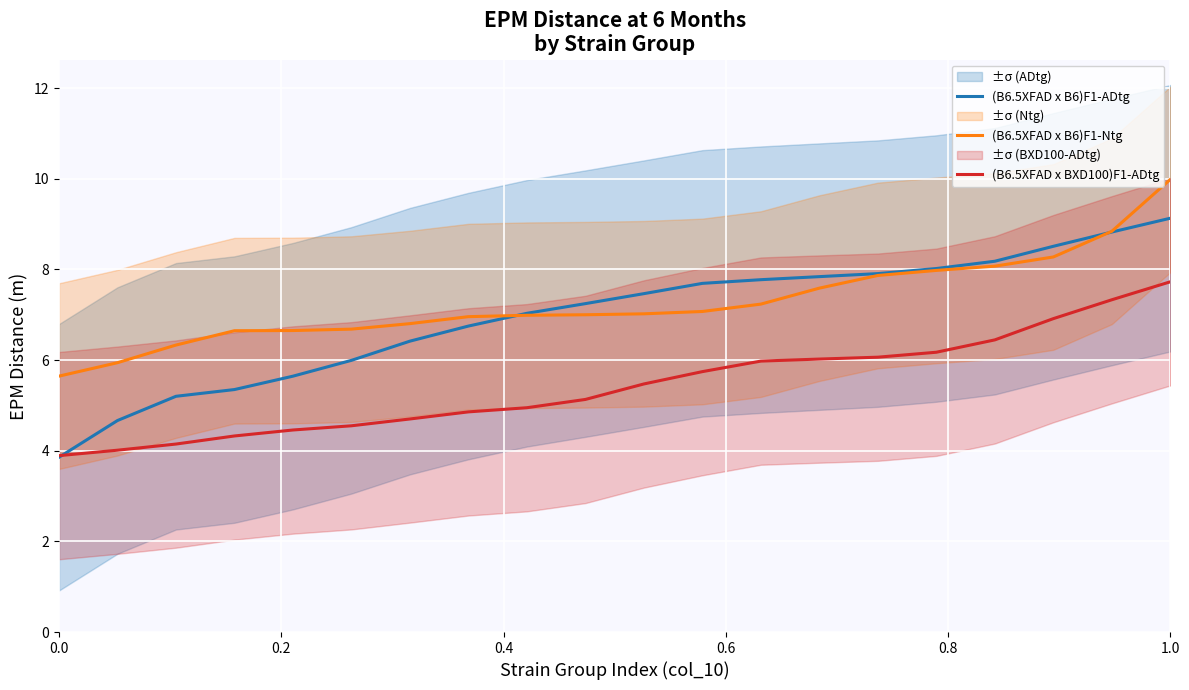

True or false: (B6.5XFAD x B6)F1-Ntg and (B6.5XFAD x BXD100)F1-ADtg cross at least once.

False